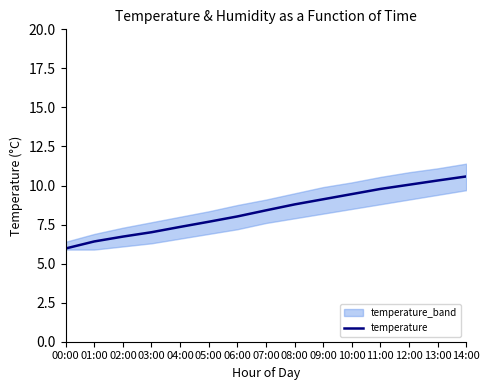

What is the difference between the values at 02:00 and 11:00?

3.0